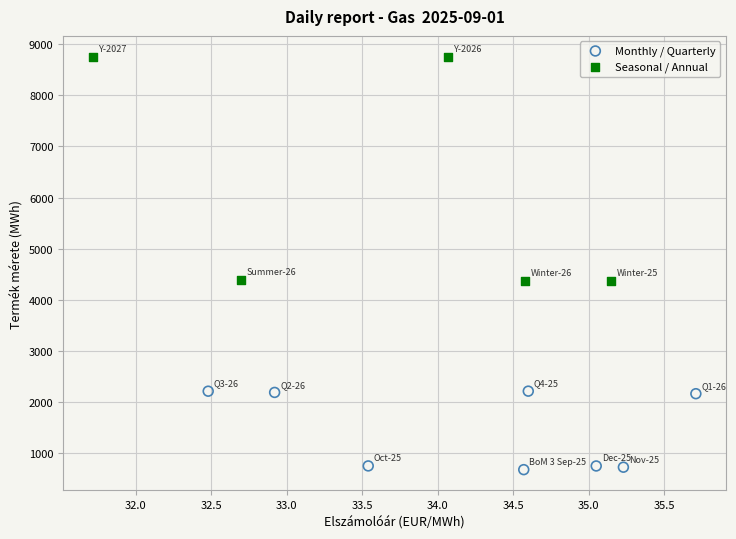

Which series reaches the minimum Y coordinate?

Monthly / Quarterly